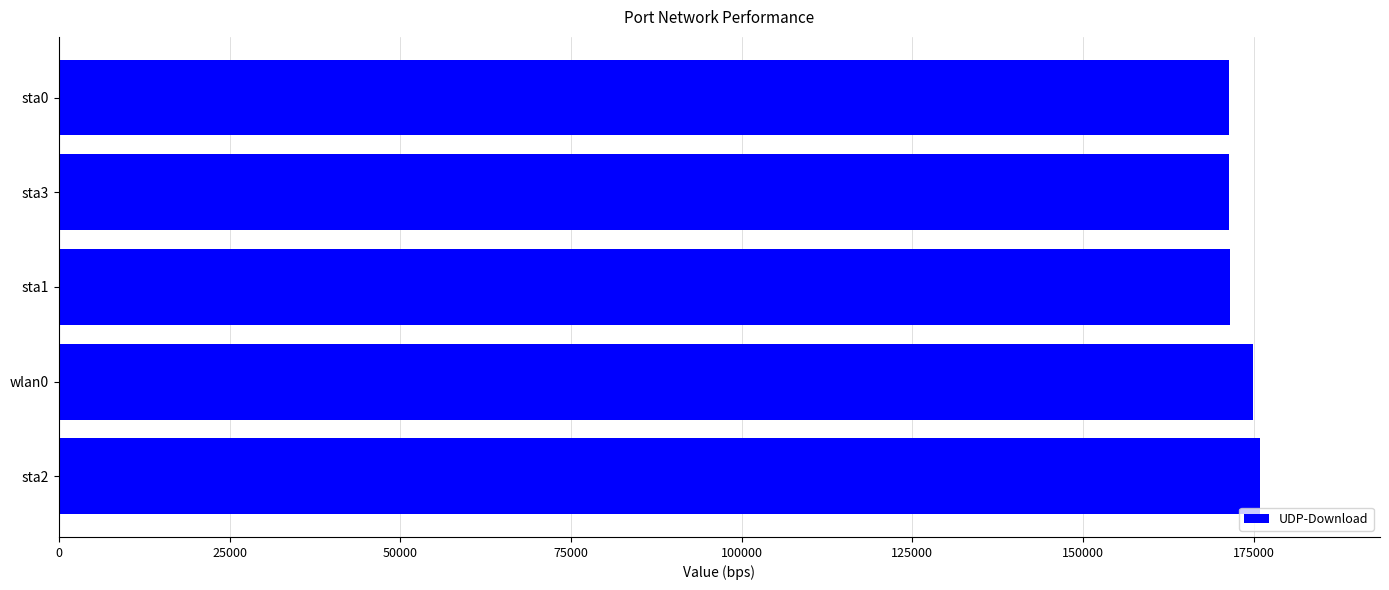

The value at wlan0 is 174881.1. True or false?

True